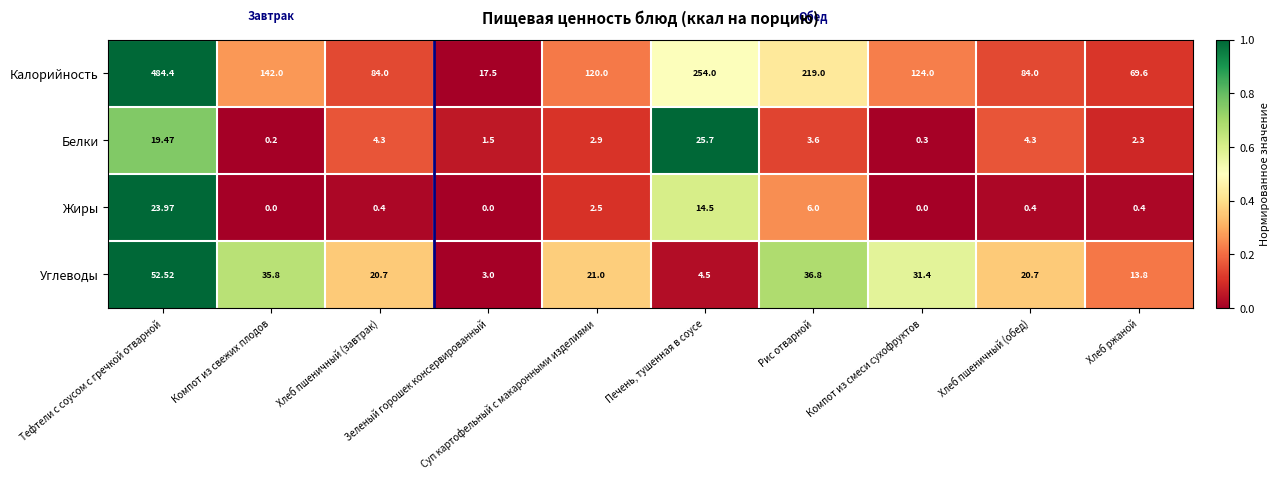

What is the spread (max minus min) of values at Хлеб пшеничный (обед)?

83.6